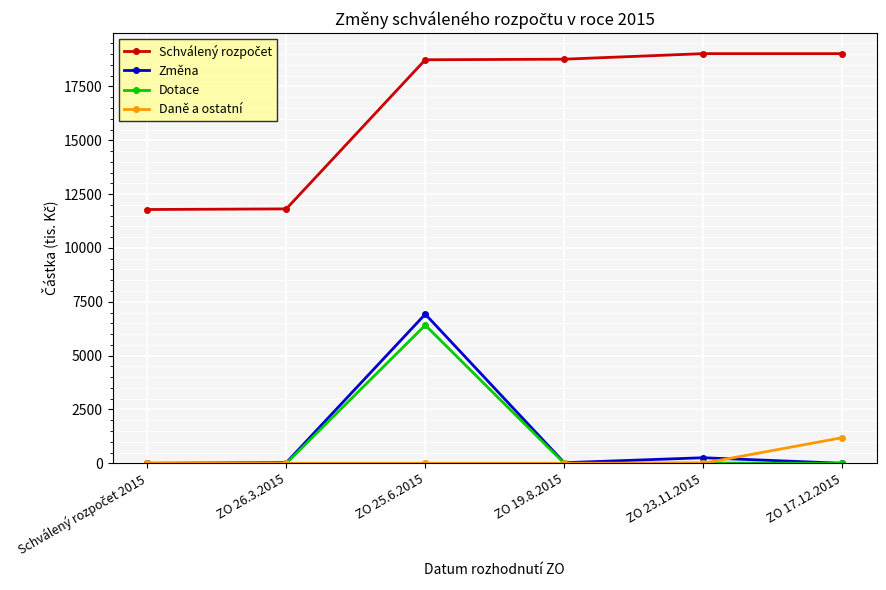

Which series changed the most between ZO 25.6.2015 and ZO 19.8.2015?

Změna